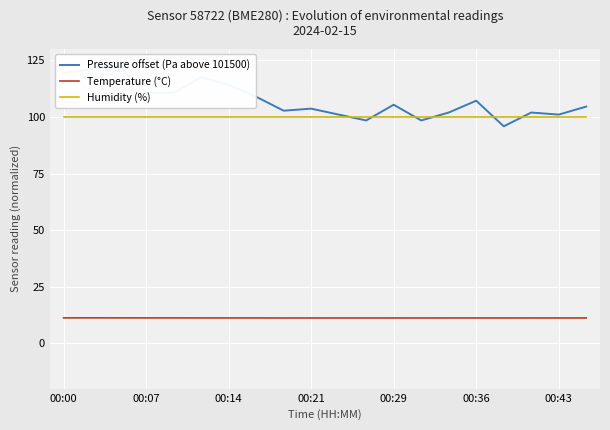

What is the sum of all Temperature (°C) values?

224.9